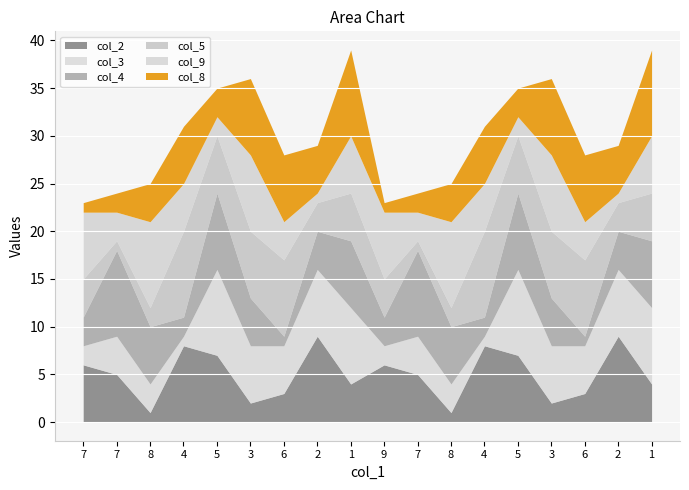

What is the difference between the maximum and second lowest values in the col_4 series?

8